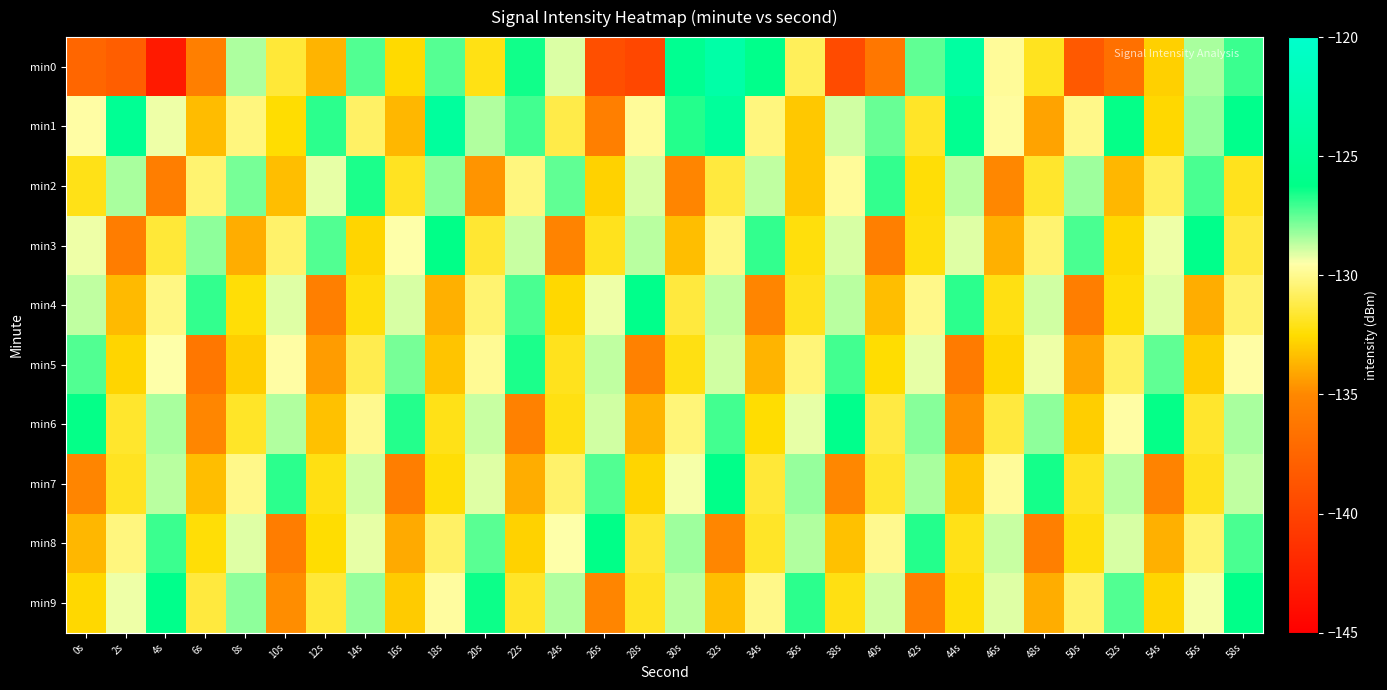

What is the difference between the highest and lowest values at 54s?

9.0